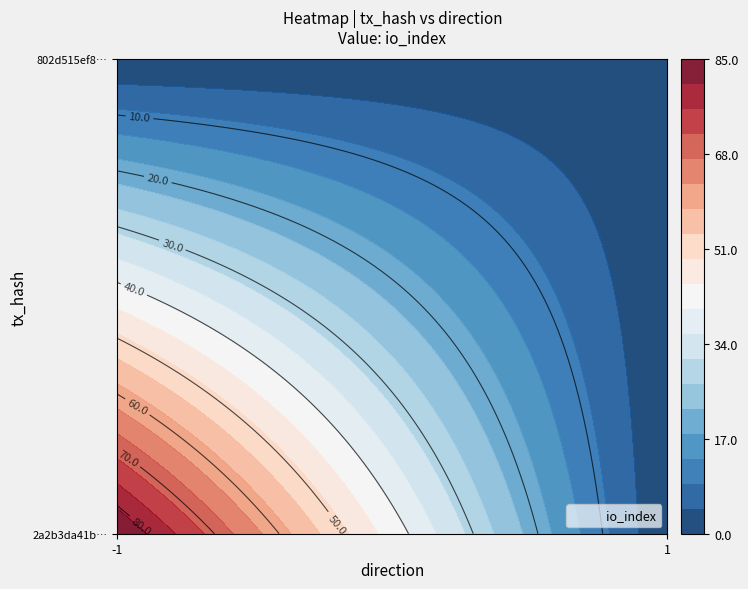

How many values in the 2a2b3da41b470d643b917564adcddbd52ad5026 series are below 85?

1